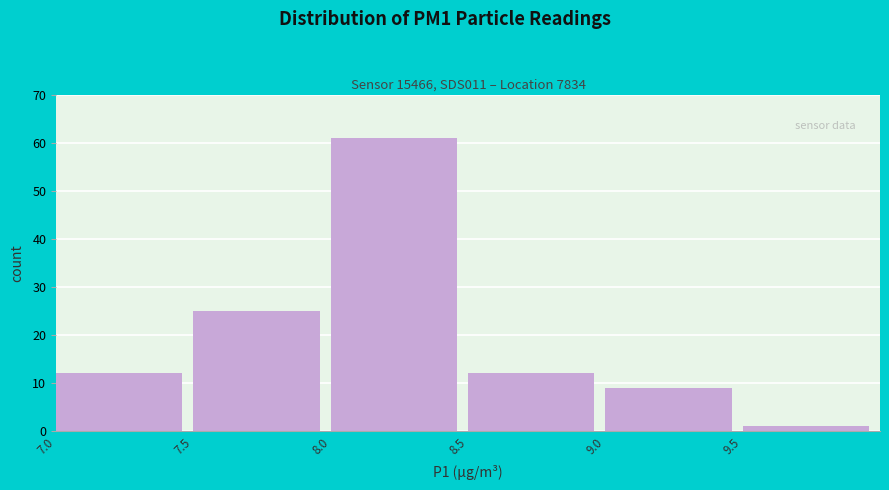

Reading left to right, list every bar in this chart as the range it spans on the x-axis followed by its height. The values are not printed on the chart, so give them approximately, as read against the axis.

7.0 to 7.5: 12
7.5 to 8.0: 25
8.0 to 8.5: 61
8.5 to 9.0: 12
9.0 to 9.5: 9
9.5 to 10.0: 1